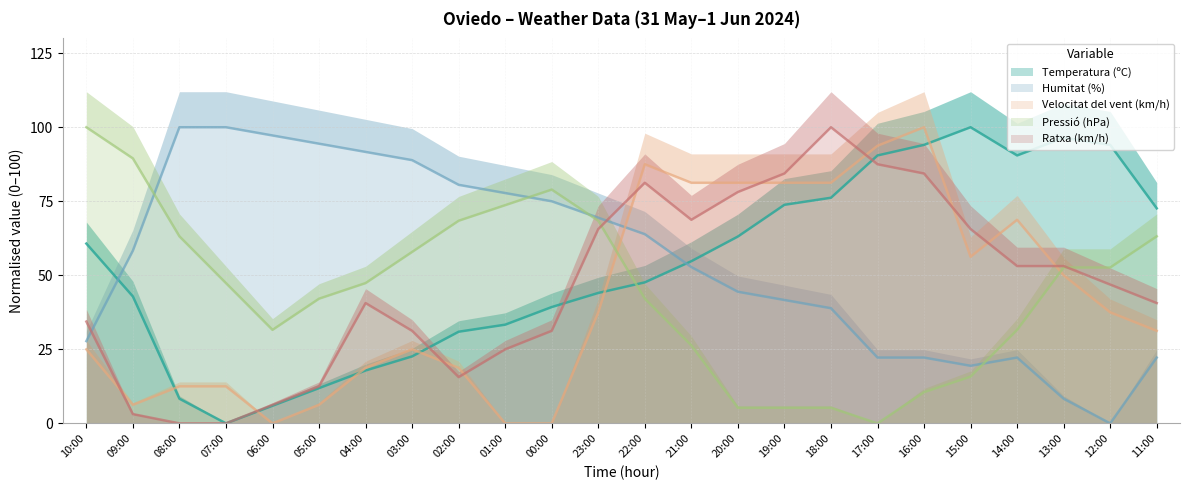

Read the Humitat (%) value at 10:00.

27.8